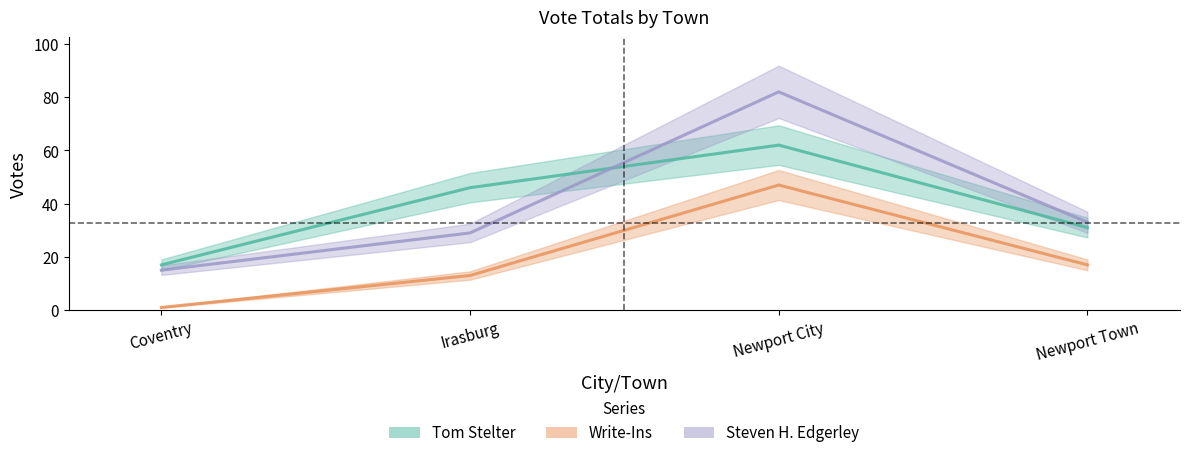

How many times do Tom Stelter and Steven H. Edgerley cross each other?

1